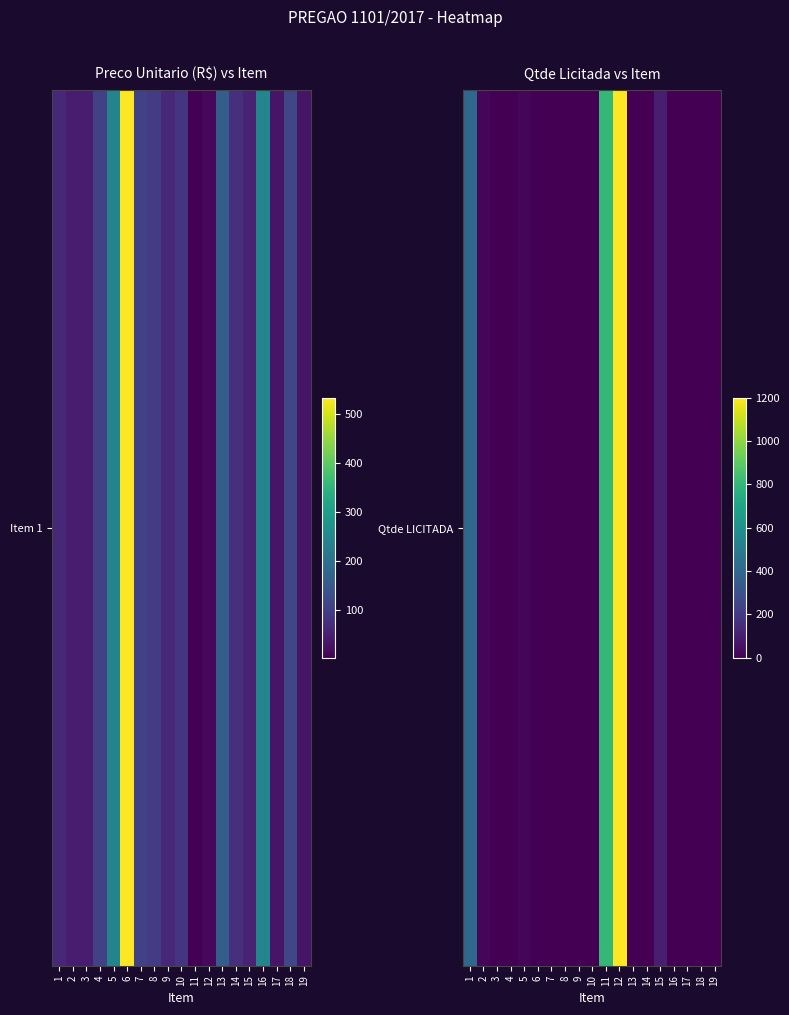

Reading left to right, list all the values displayed in this chart.

400	20	0	0	15	0	0	0	0	0	800	1200	0	0	100	0	0	0	0